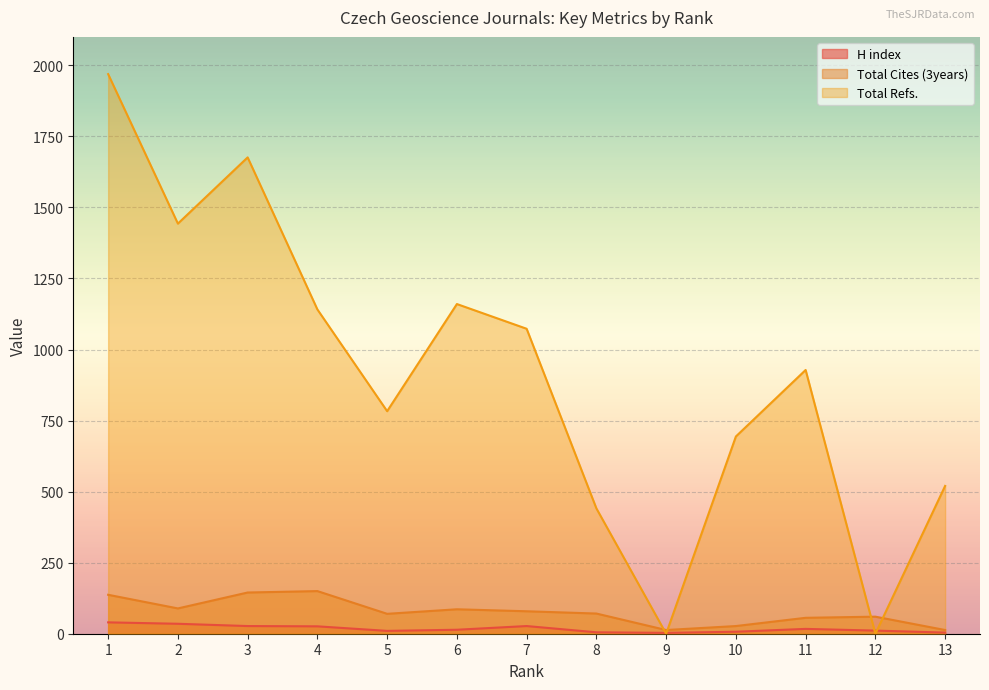

True or false: H index and Total Cites (3years) cross at least once.

False